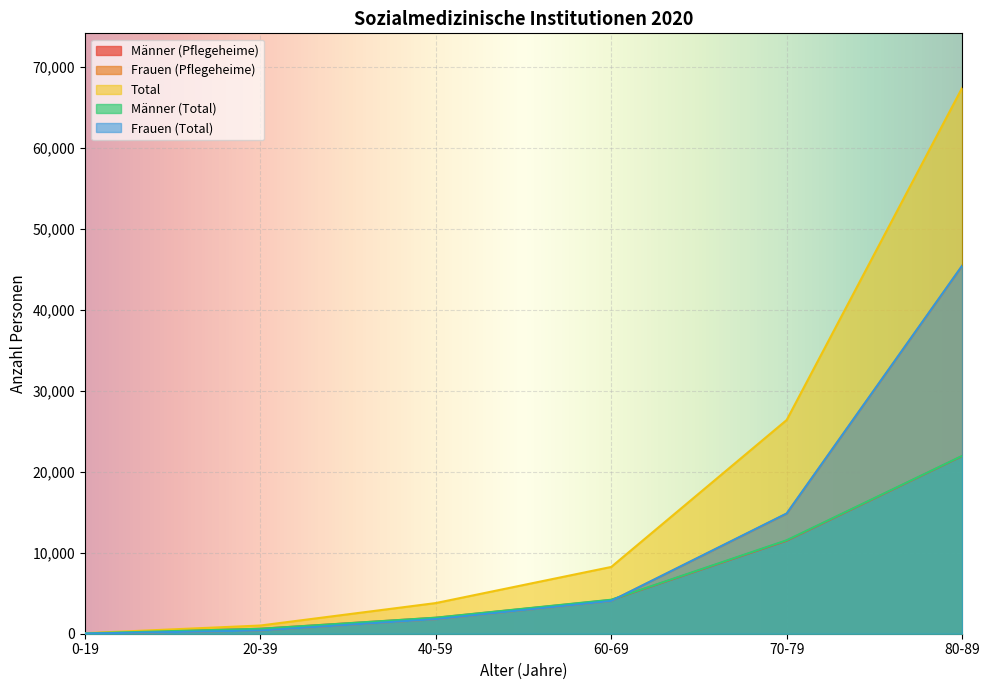

What is the greatest value displayed?

67393